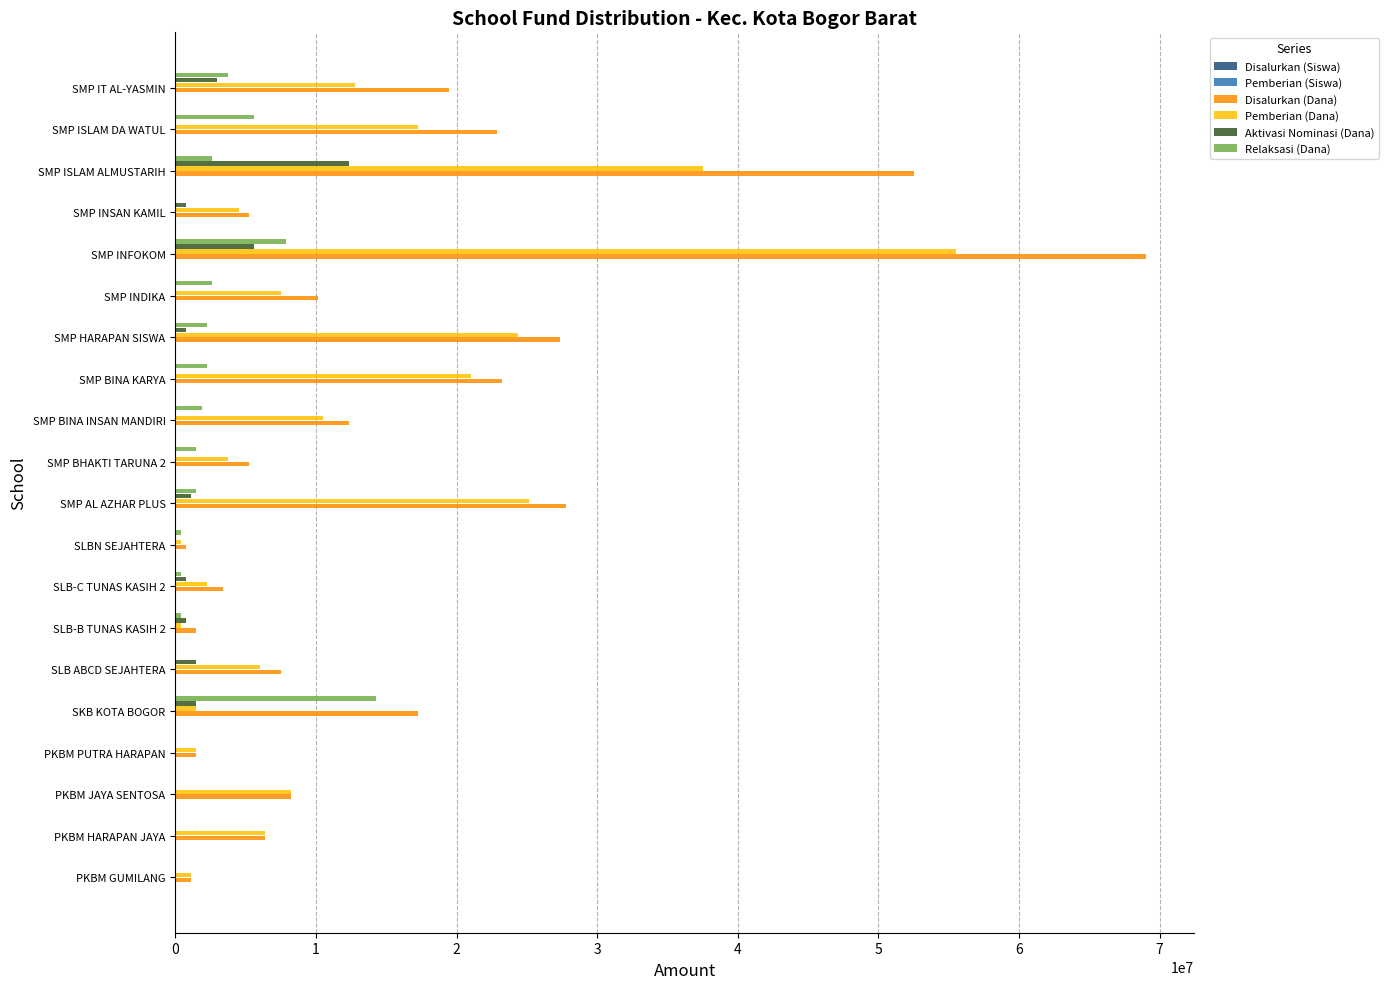

The value of Disalurkan (Dana) at SLB-C TUNAS KASIH 2 is 3375000. True or false?

True